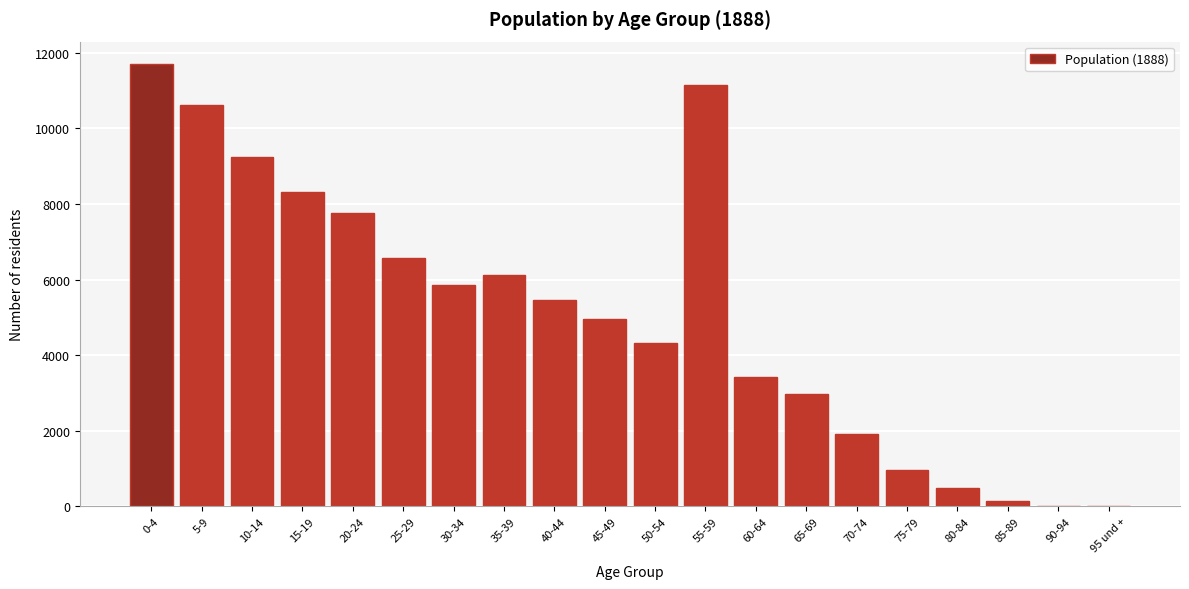

What is the greatest value displayed?

11712